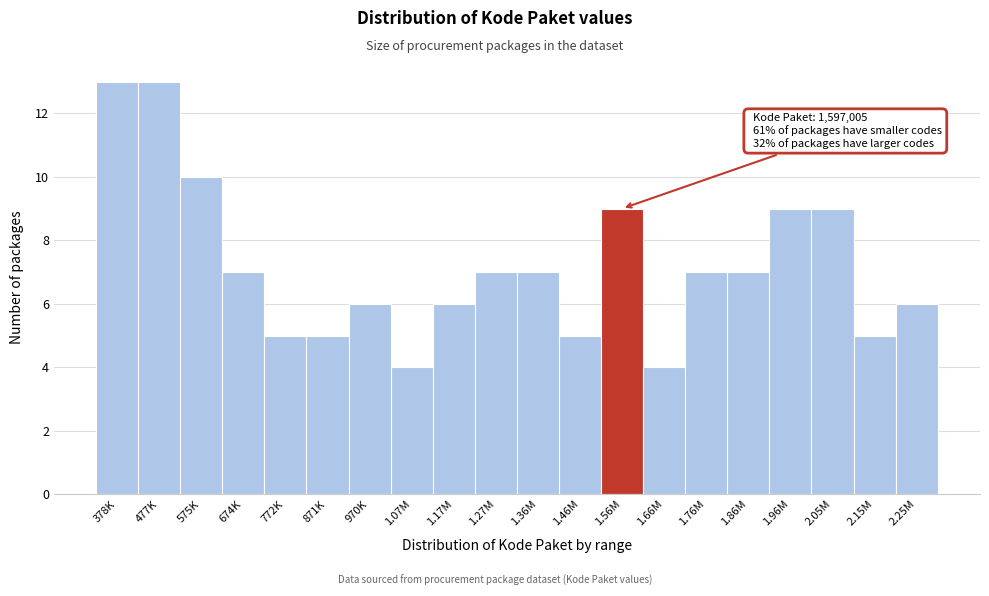

Reading left to right, extract all data points from this chart.

378K=13	477K=13	575K=10	674K=7	772K=5	871K=5	970K=6	1.07M=4	1.17M=6	1.27M=7	1.36M=7	1.46M=5	1.56M=9	1.66M=4	1.76M=7	1.86M=7	1.96M=9	2.05M=9	2.15M=5	2.25M=6